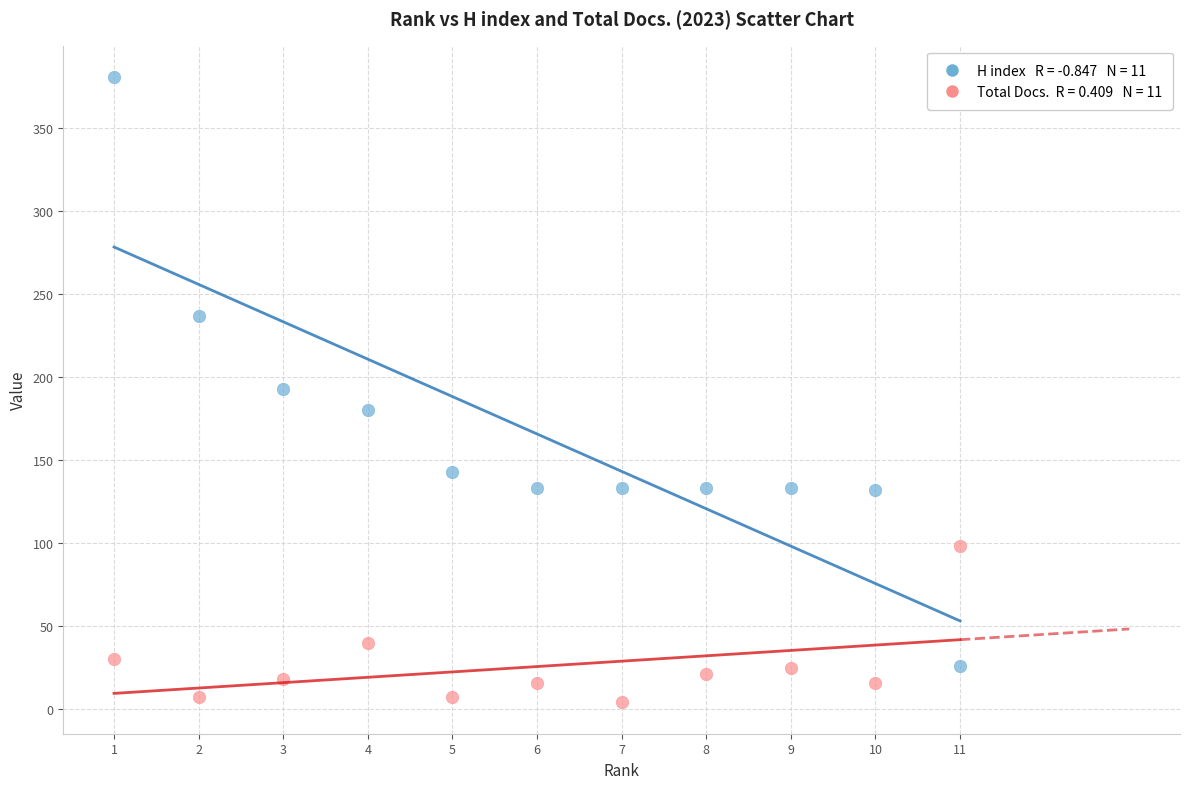

Across all data points, what is the range of X values (max minus min)?

10